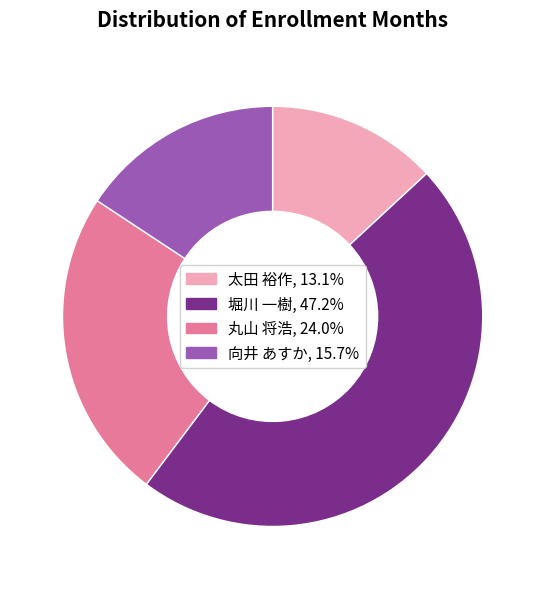

How many segments does this pie chart have?

4